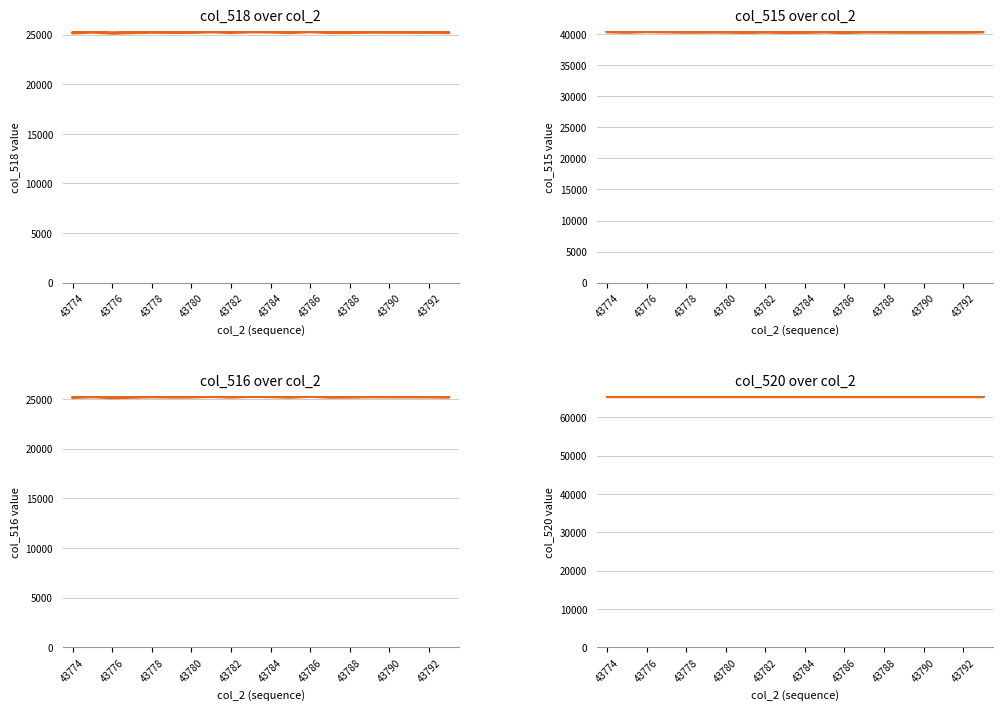

Does the chart display data point markers on the line(s)?

No